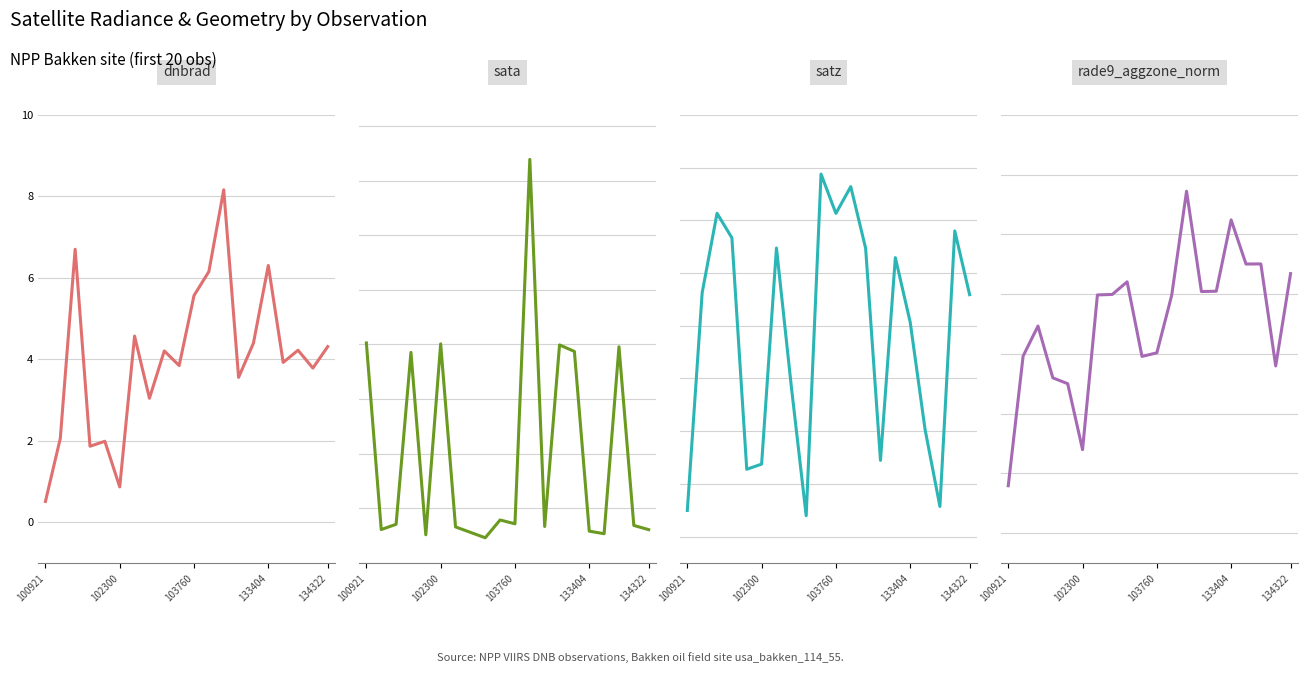

What is the minimum value for sata?

-76.9